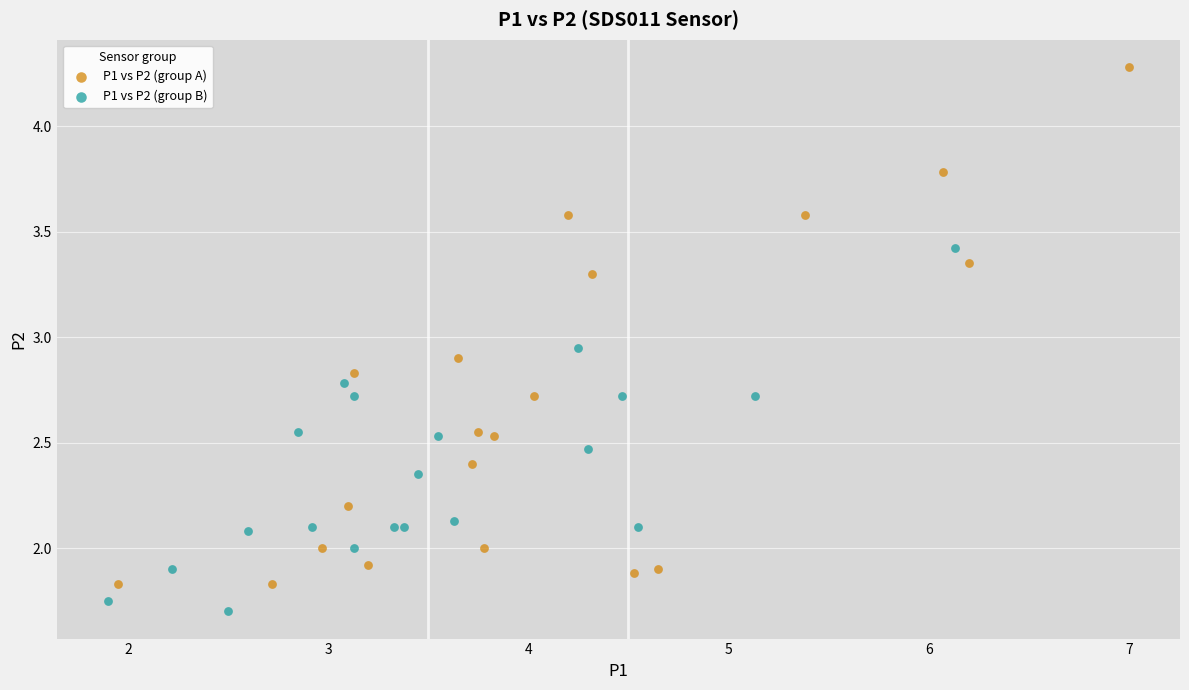

Which series contains the lowest Y value?

P1 vs P2 (group B)